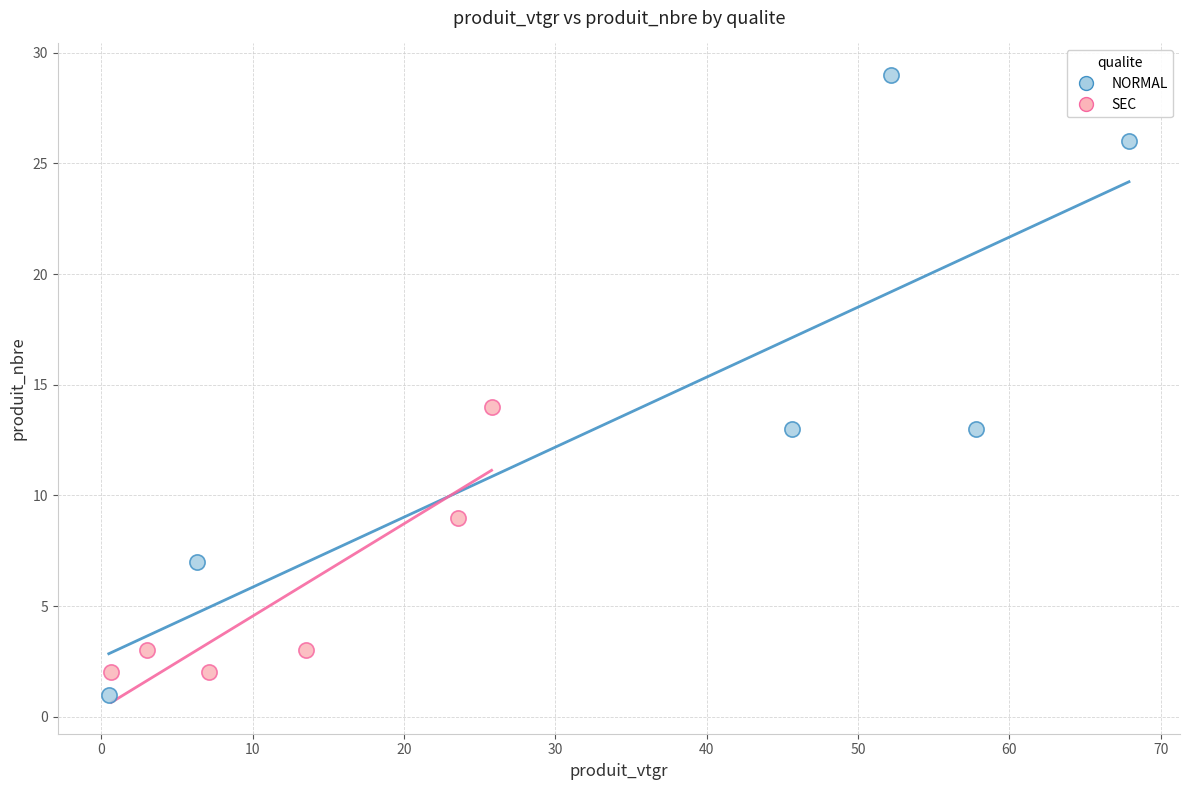

Which series has the widest spread of Y values?

NORMAL